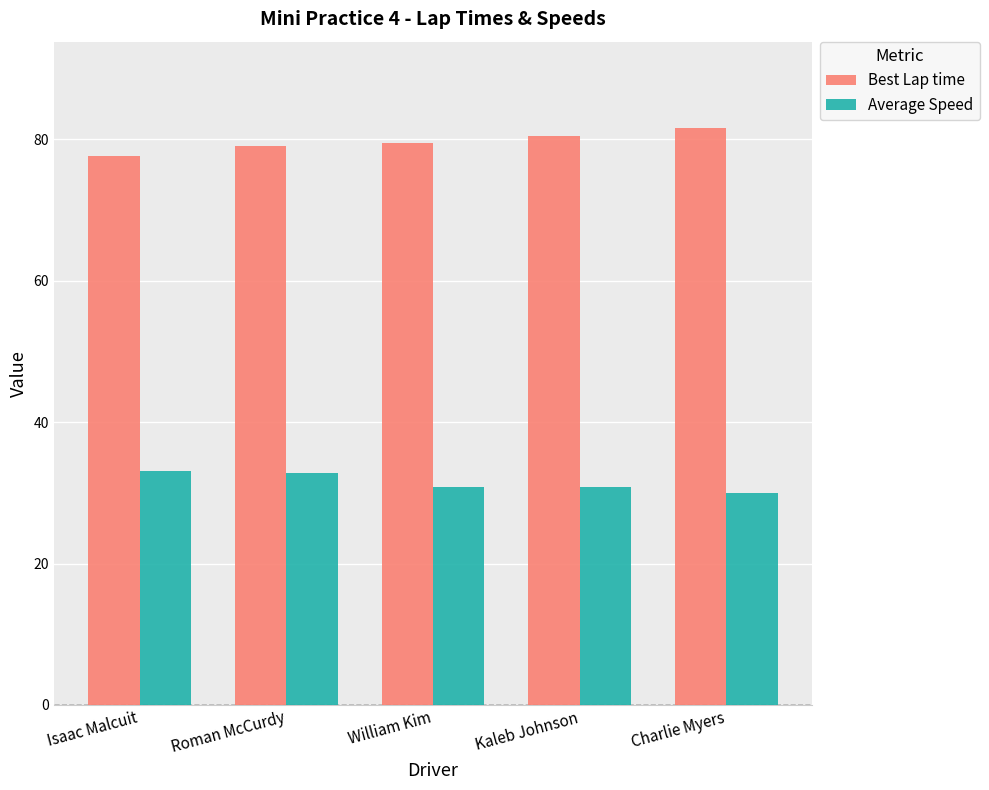

What is the sum of all Best Lap time values?

398.2